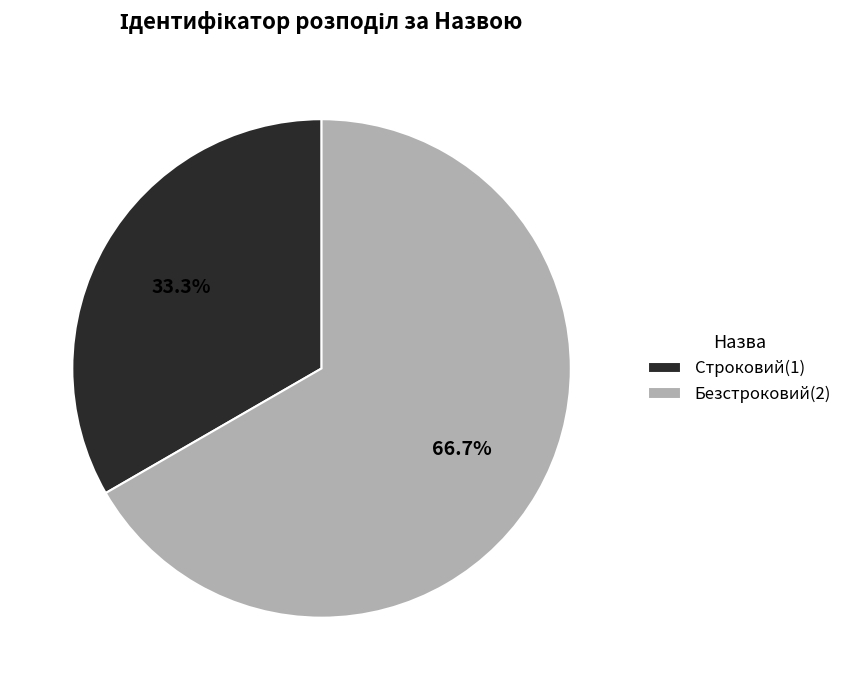

To the nearest percent, what is the average slice percentage?

50%